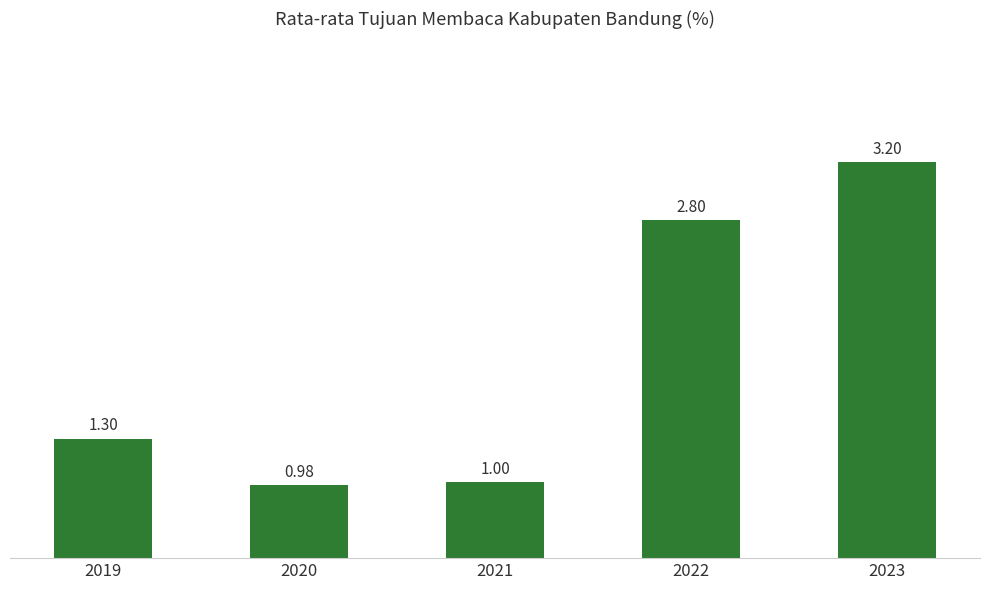

Rank the categories by value from highest to lowest.

2023, 2022, 2019, 2021, 2020